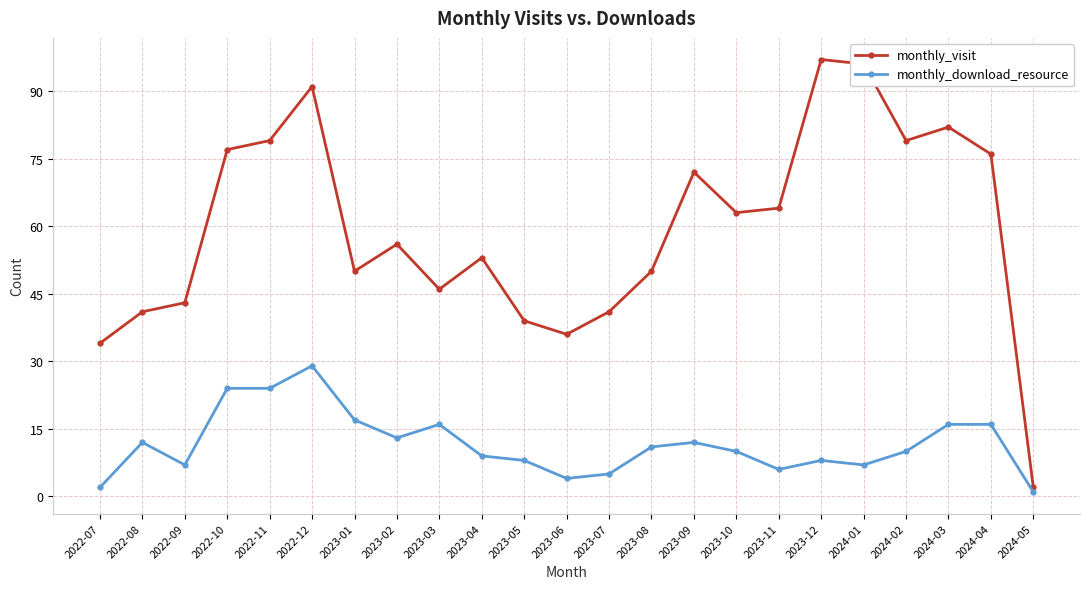

Is this an area chart (filled region under the line)?

No